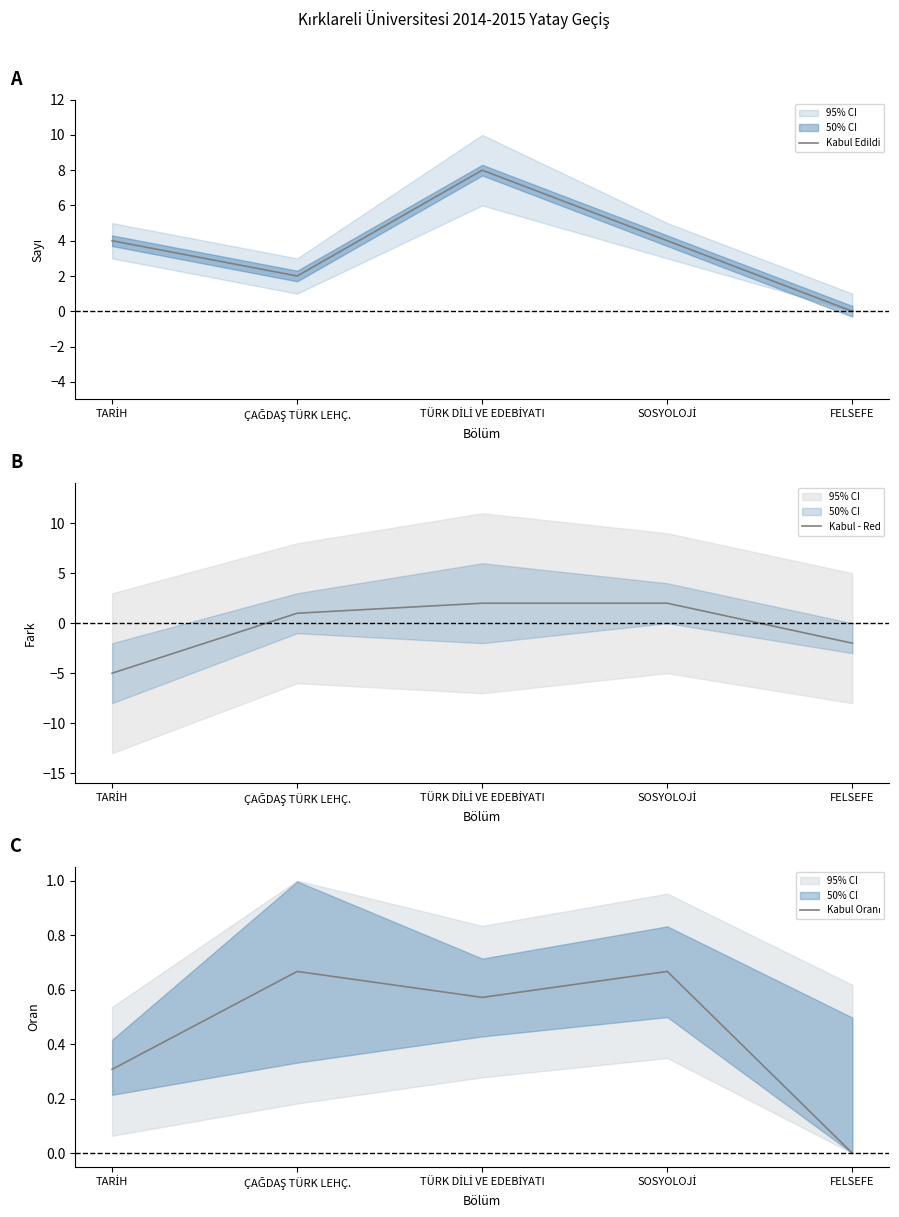

What is the difference between the Kabul Oranı values at TÜRK DİLİ VE EDEBİYATI and ÇAĞDAŞ TÜRK LEHÇ.?

0.1